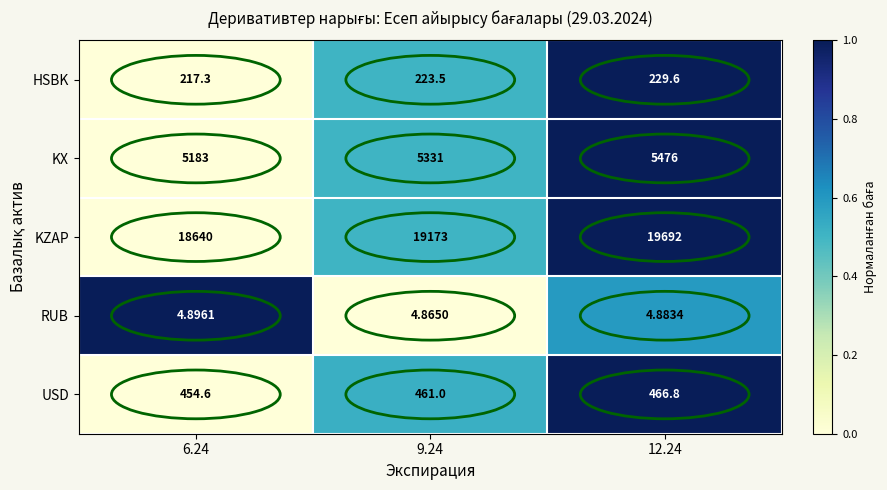

Which series changed the most between 9.24 and 12.24?

KZAP